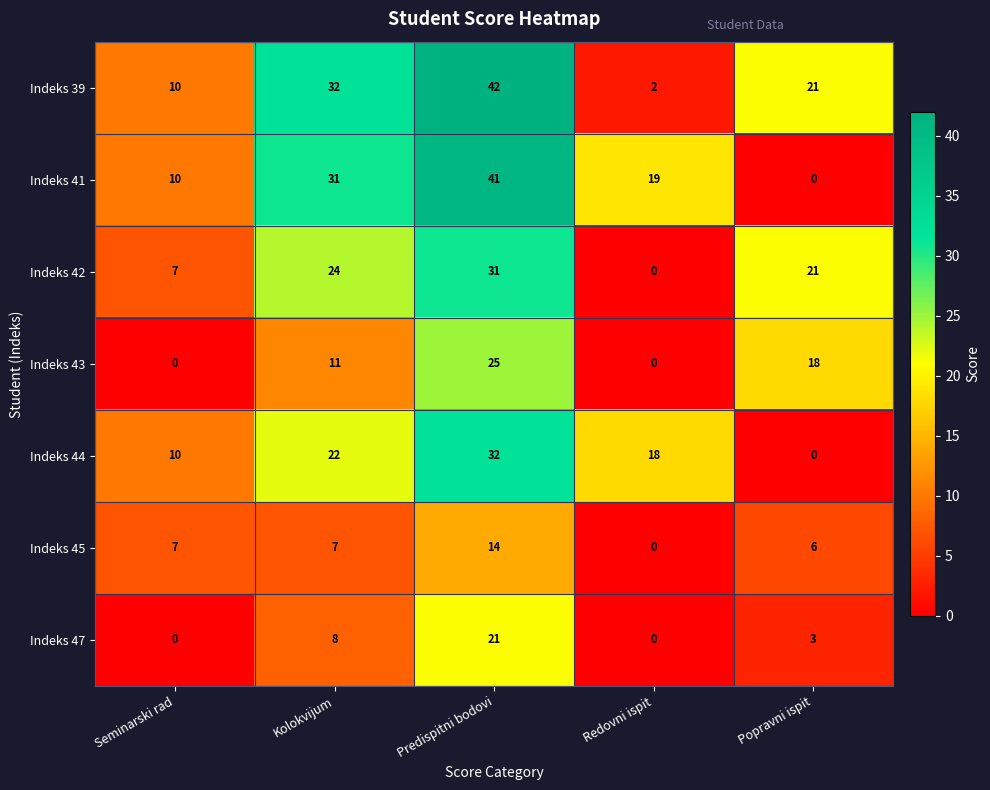

The value of Indeks 41 at Redovni ispit is 19. True or false?

True